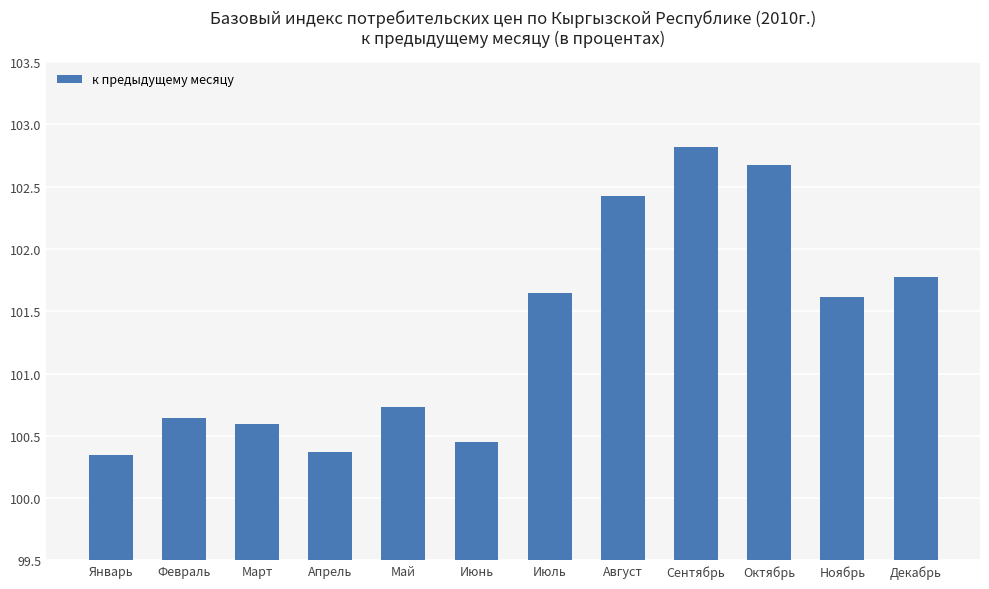

What is the average value?

101.3